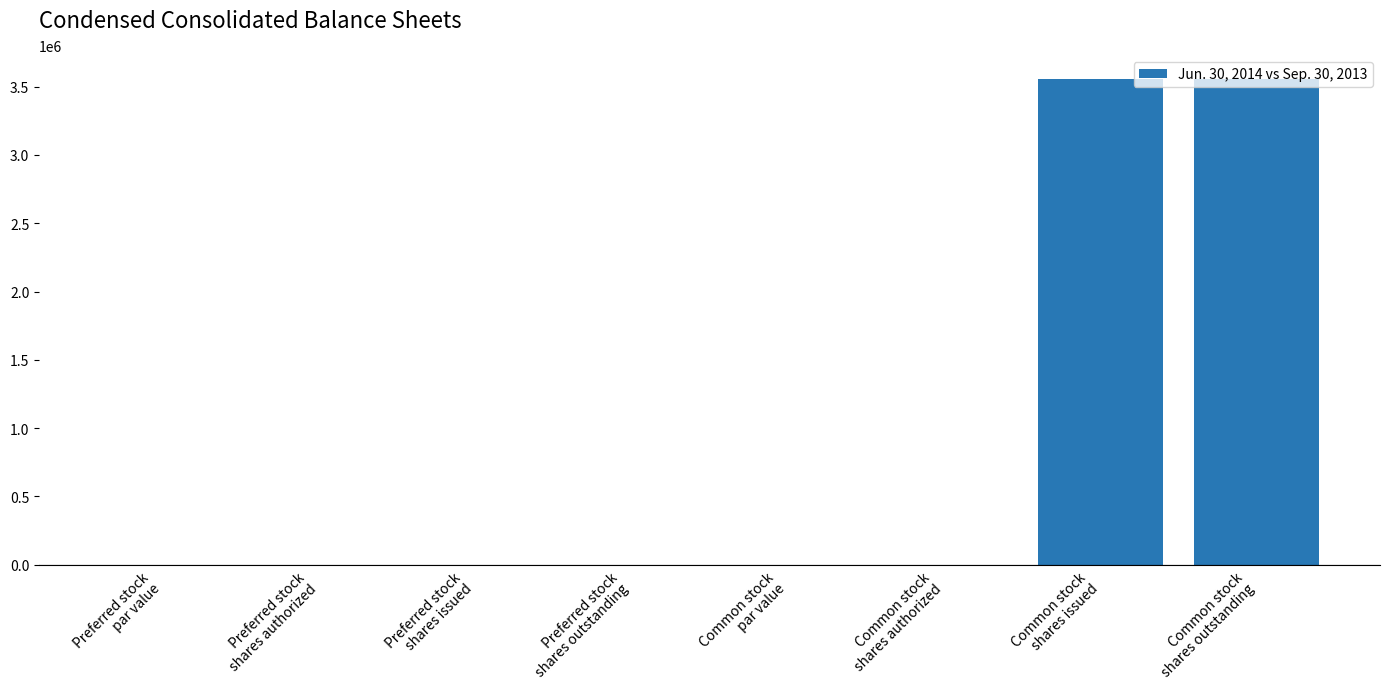

Reading left to right, transcribe all the data shown in this chart.

0	0	0	0	0	0	3555934	3555934